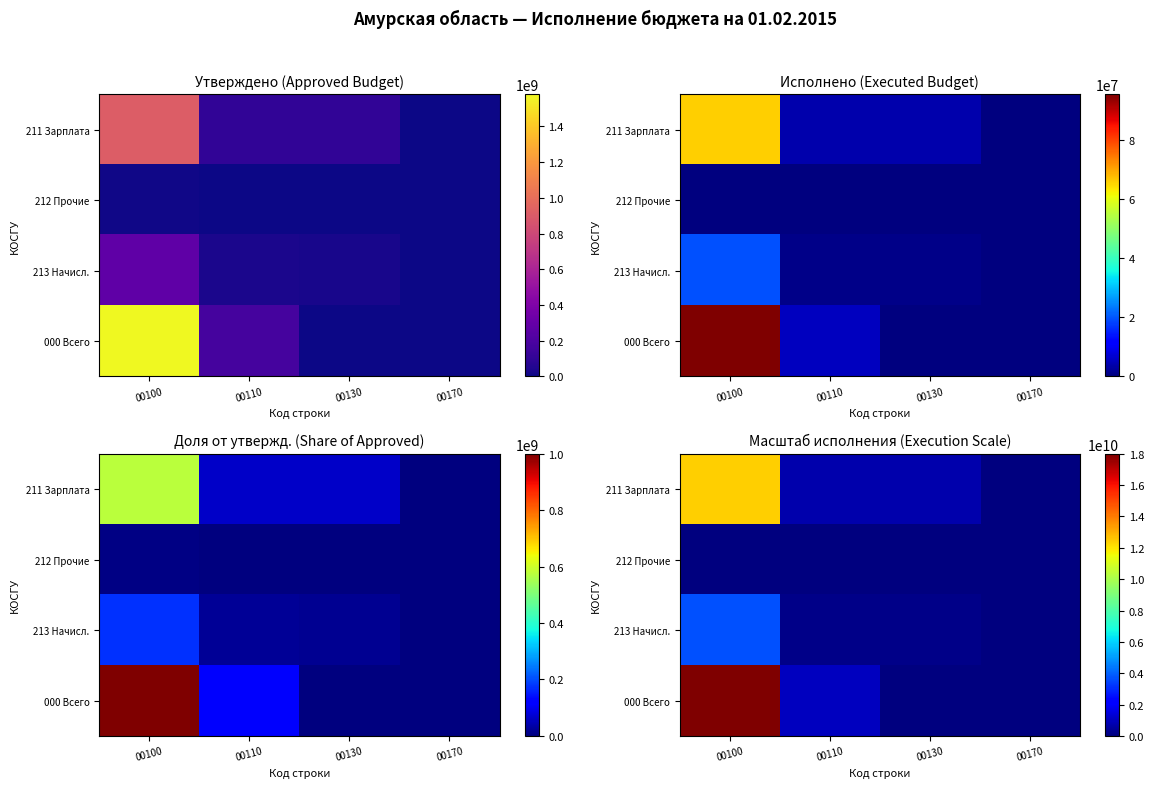

How many data points in 211 Зарплата are above 724805411?

2